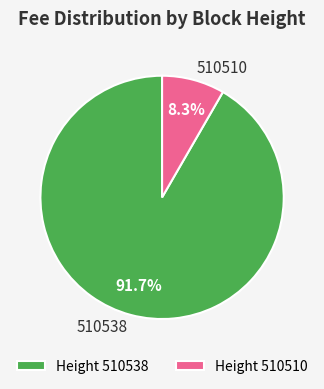

Which slice represents more than half of the pie?

Height 510538